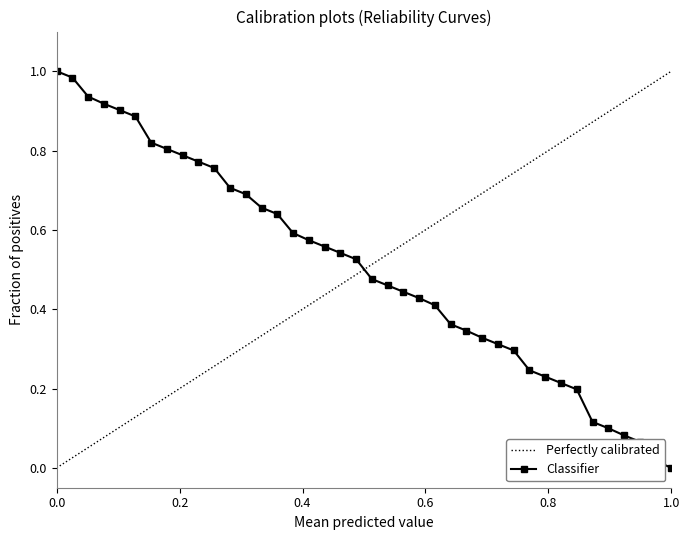

What is the difference between the maximum and minimum values?

1.0